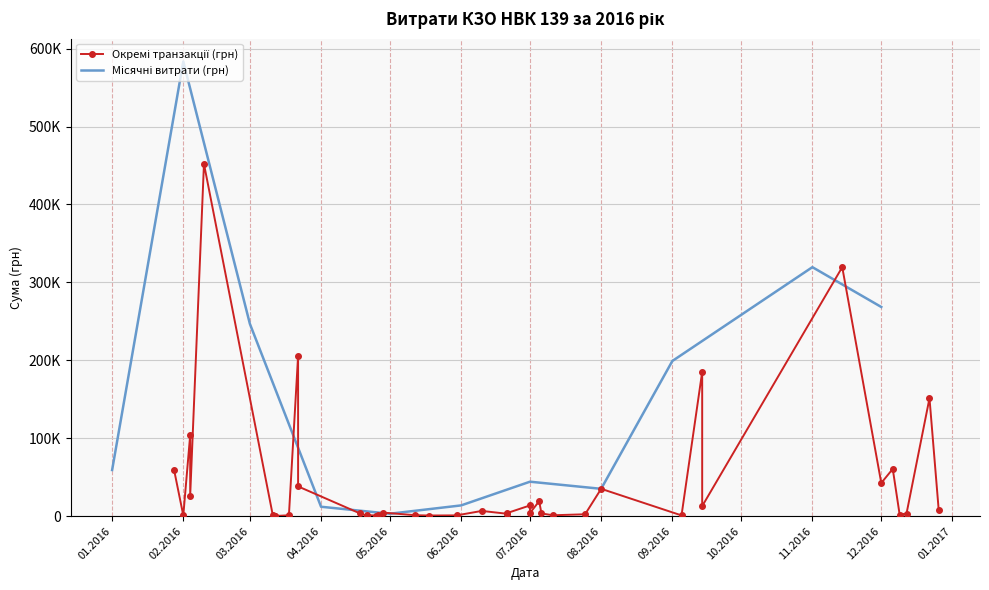

Is it true that the value at 22.03.2016 is 205710.5?

True